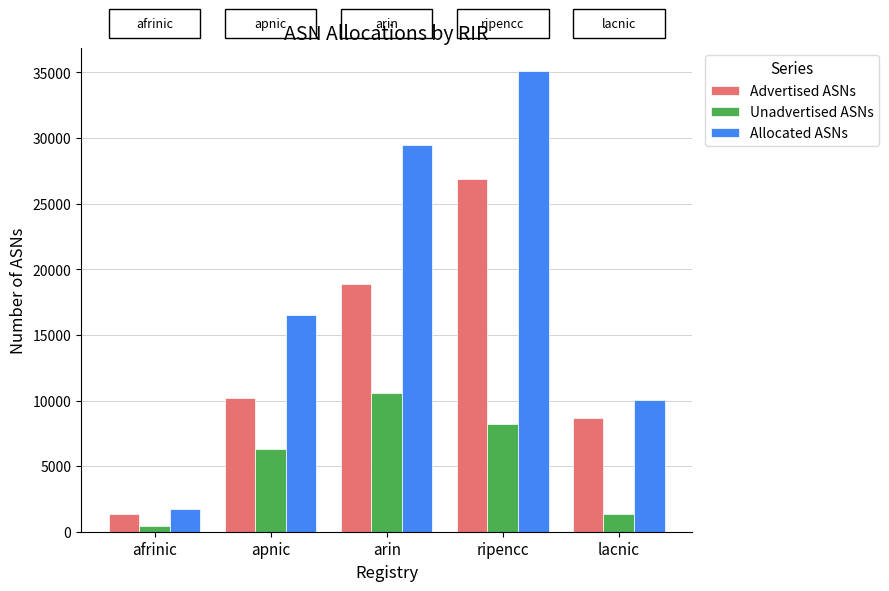

Which series has the largest total across all categories?

Allocated ASNs